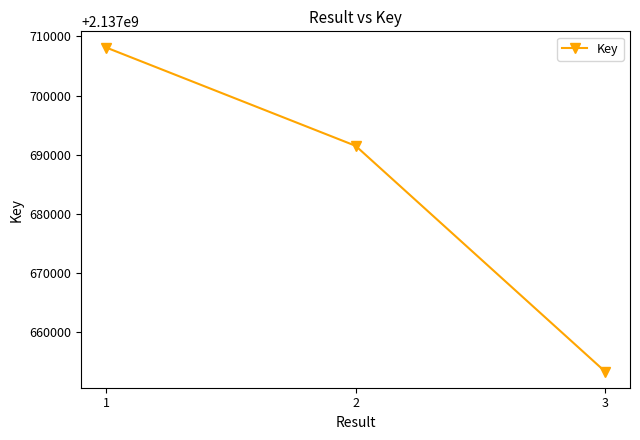

How many lines are shown in the chart?

1